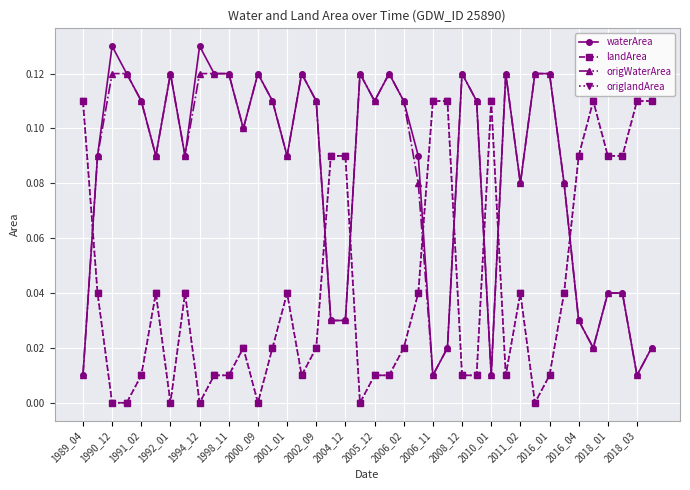

In origWaterArea, how many points are higher than both neighbors (excluding endpoints)?

7